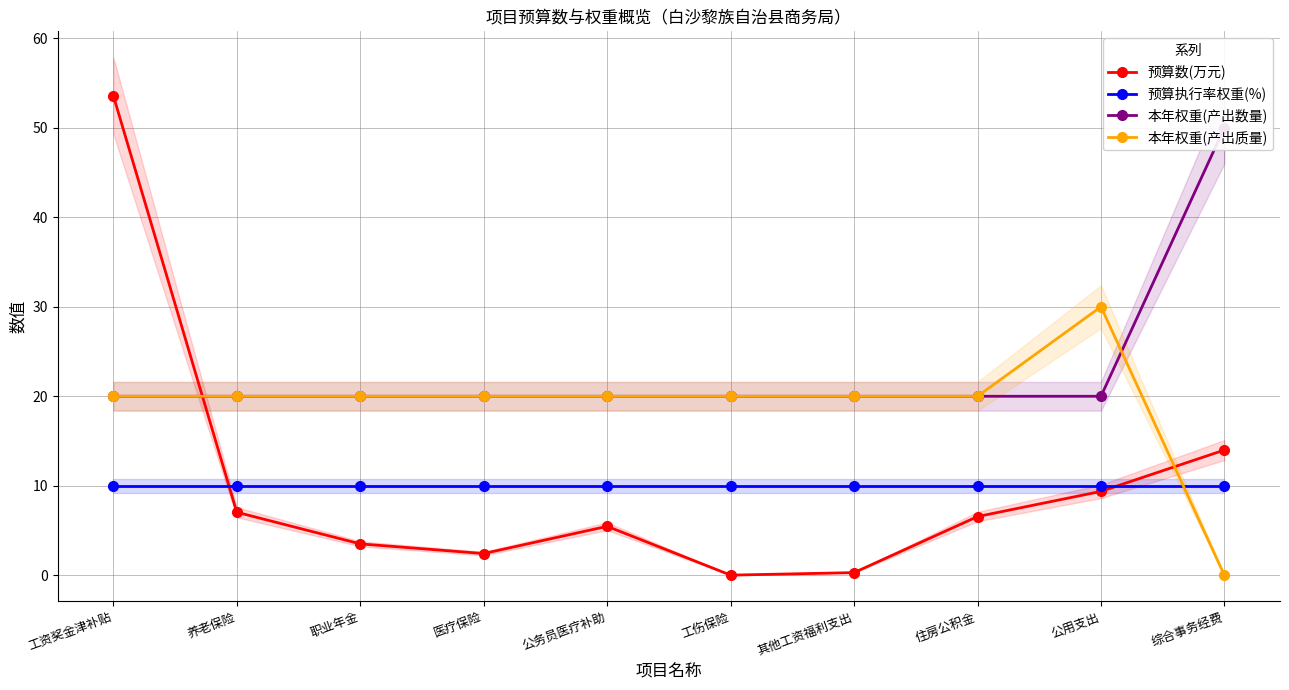

What is the difference between the maximum and minimum values in the 预算数(万元) series?

53.5